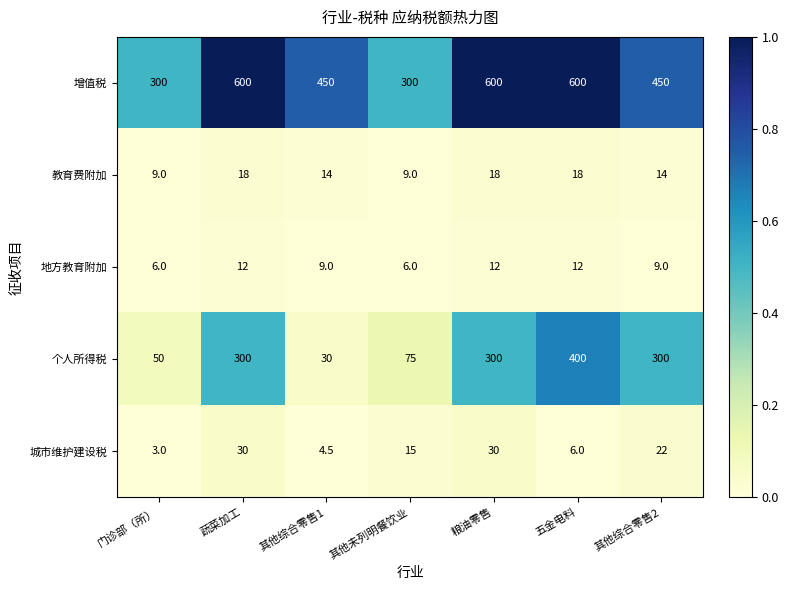

The value of 城市维护建设税 at 其他未列明餐饮业 is 15.0. True or false?

True